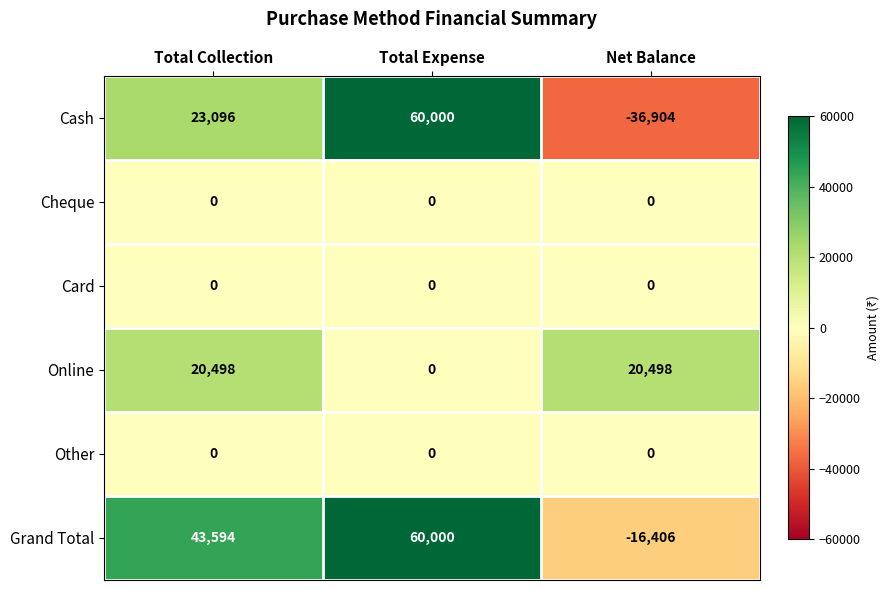

How many categories are shown in the chart?

3